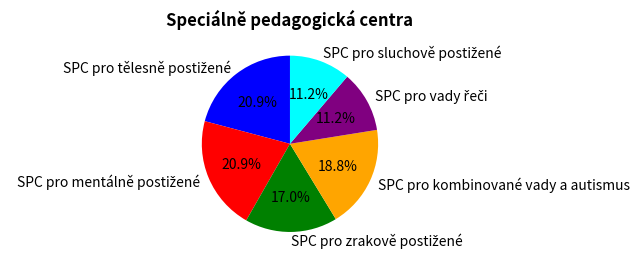

To the nearest percent, what portion does SPC pro kombinované vady a autismus represent?

19%